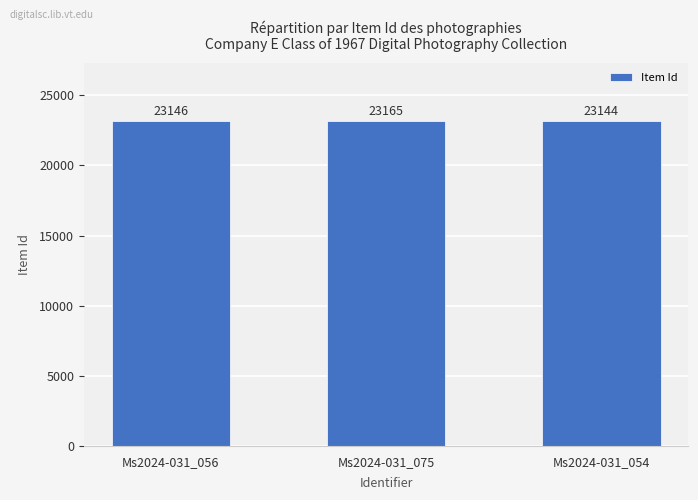

Does the chart contain any negative values?

No